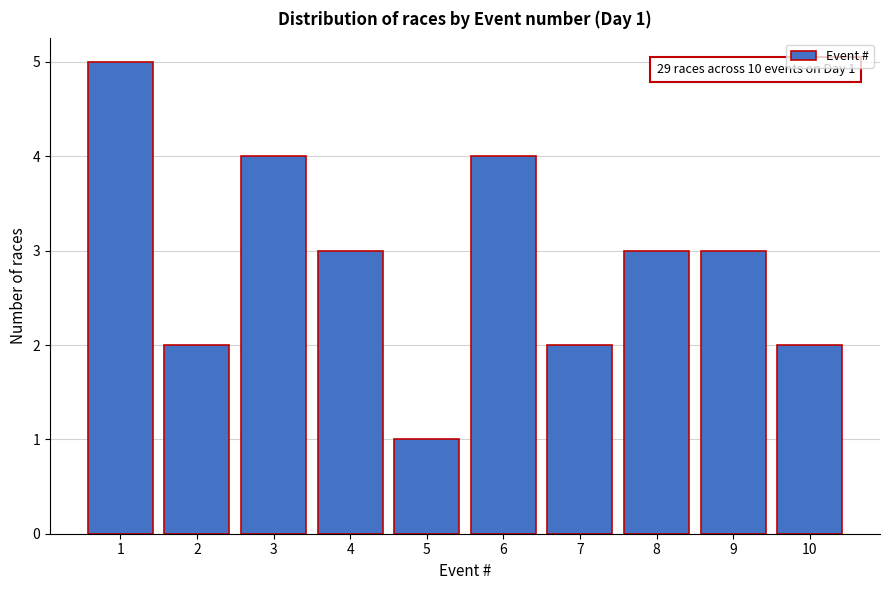

Reading left to right, transcribe all the data shown in this chart.

1=5	2=2	3=4	4=3	5=1	6=4	7=2	8=3	9=3	10=2